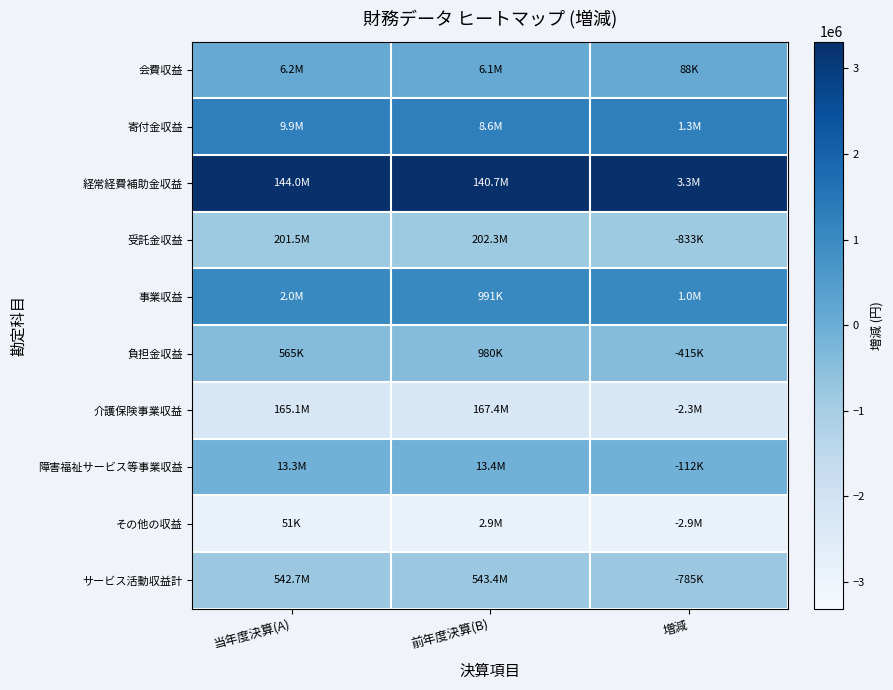

Reading right to left, what are all the values shown in this chart?

会費収益: 増減=87837	前年度決算(B)=87837	当年度決算(A)=87837
寄付金収益: 増減=1282334	前年度決算(B)=1282334	当年度決算(A)=1282334
経常経費補助金収益: 増減=3311627	前年度決算(B)=3311627	当年度決算(A)=3311627
受託金収益: 増減=-832829	前年度決算(B)=-832829	当年度決算(A)=-832829
事業収益: 増減=1043742	前年度決算(B)=1043742	当年度決算(A)=1043742
負担金収益: 増減=-415026	前年度決算(B)=-415026	当年度決算(A)=-415026
介護保険事業収益: 増減=-2287824	前年度決算(B)=-2287824	当年度決算(A)=-2287824
障害福祉サービス等事業収益: 増減=-112500	前年度決算(B)=-112500	当年度決算(A)=-112500
その他の収益: 増減=-2862185	前年度決算(B)=-2862185	当年度決算(A)=-2862185
サービス活動収益計: 増減=-784824	前年度決算(B)=-784824	当年度決算(A)=-784824